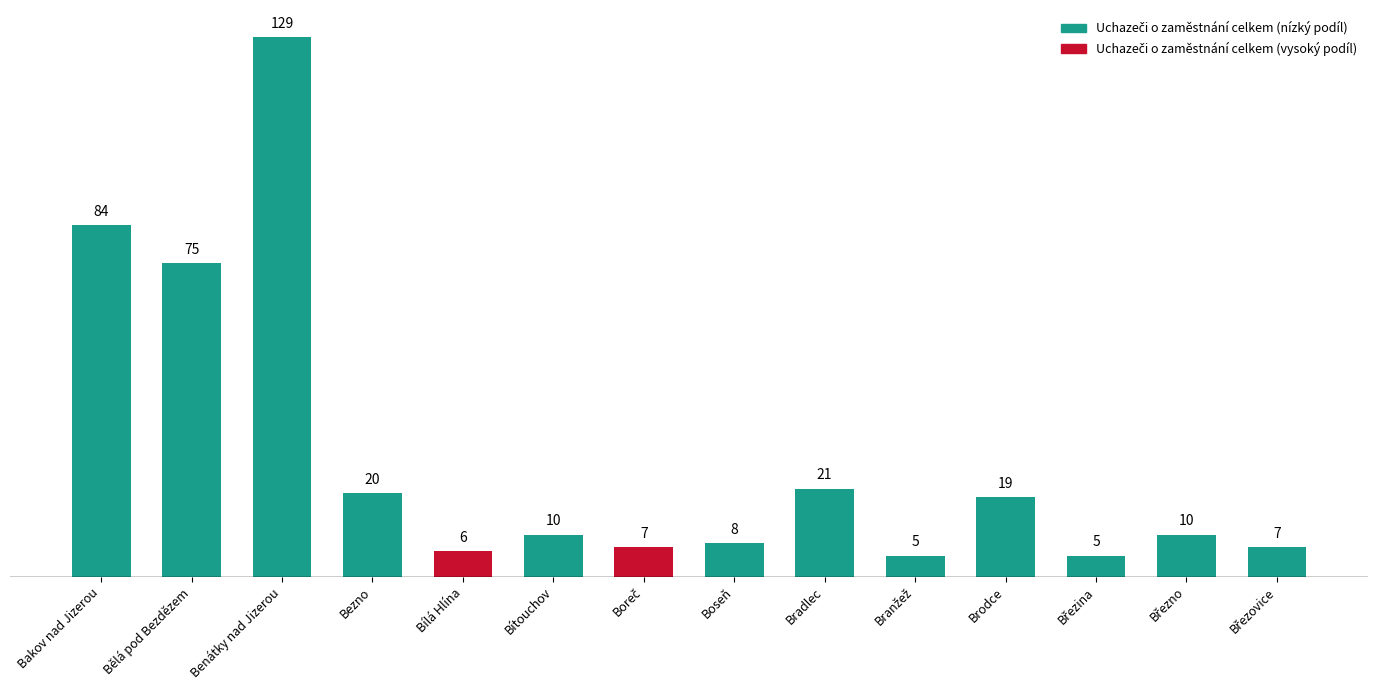

What is the value of the 3rd bar from the left?

129